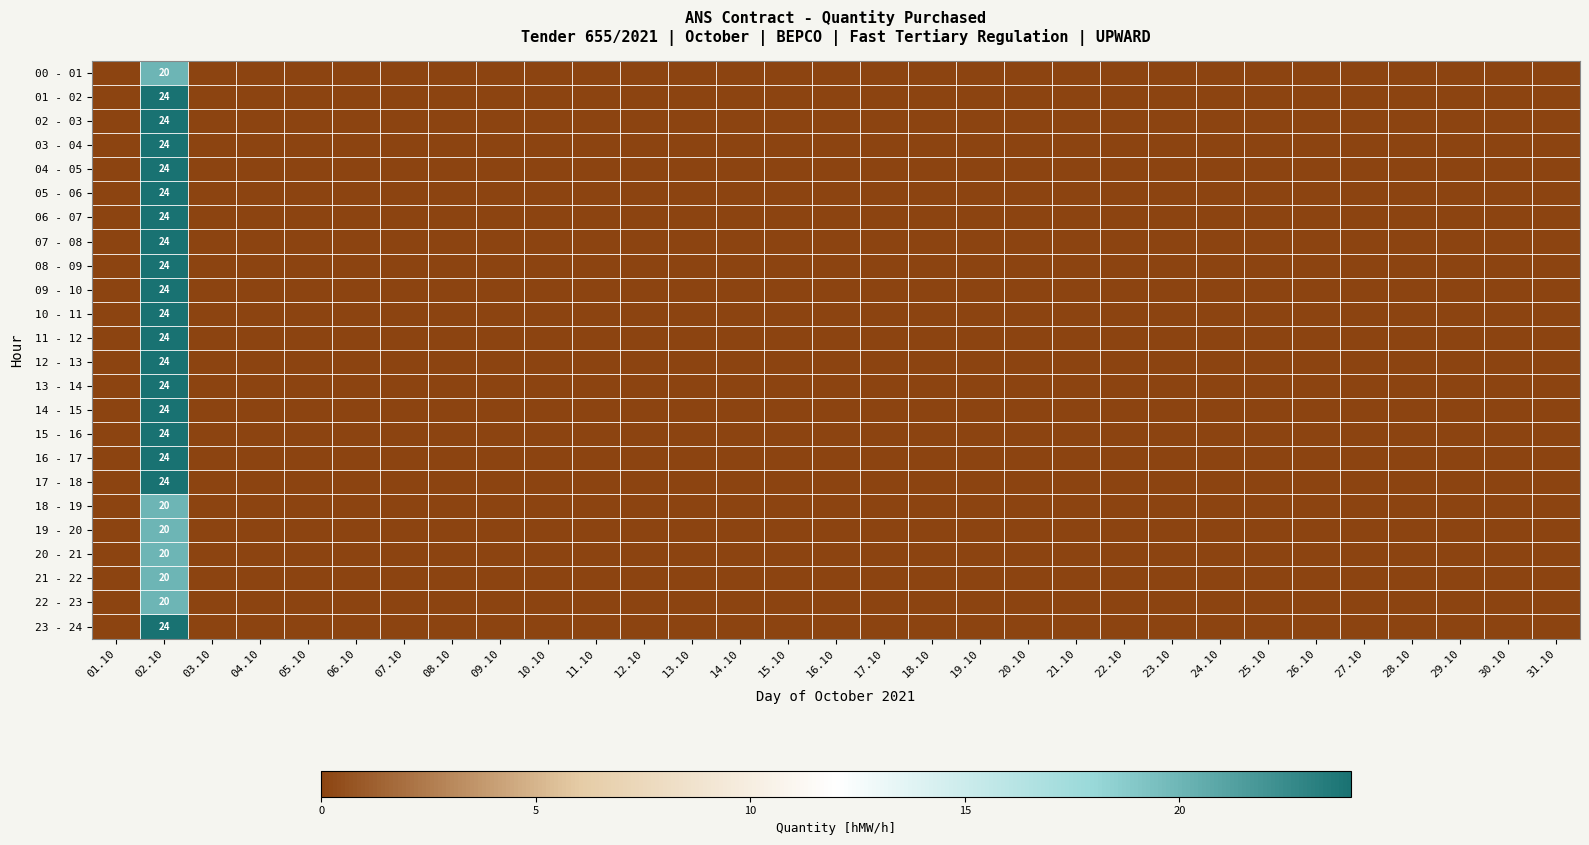

At which category is the sum across all series the highest?

02.10